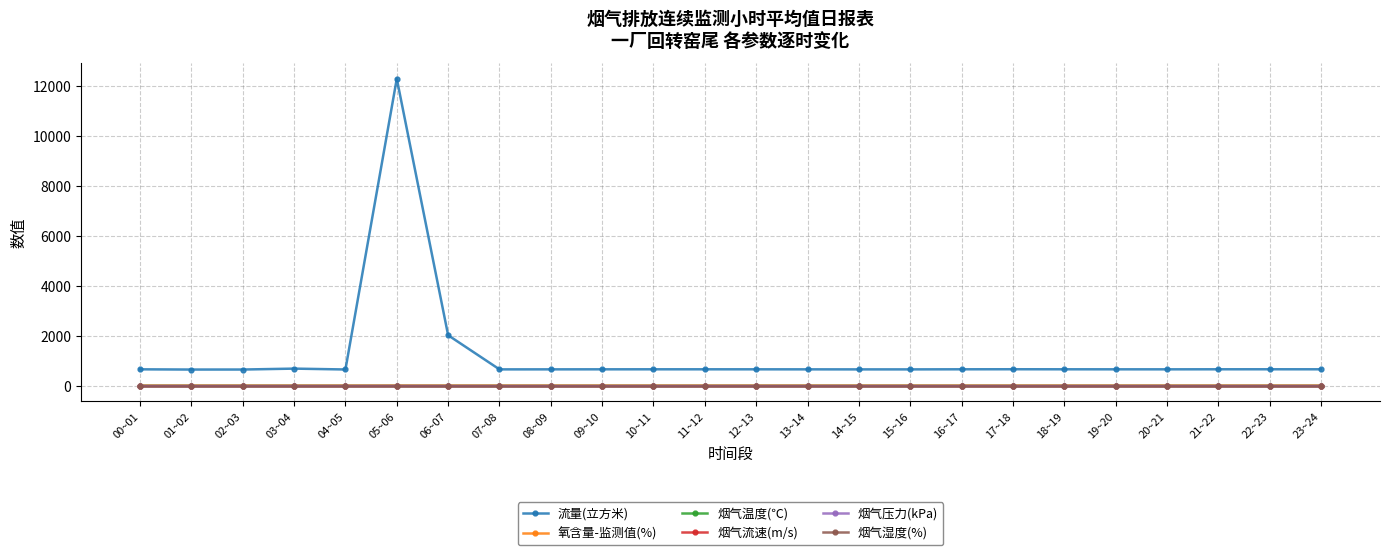

What is the total value across all series at 22~23?

700.6